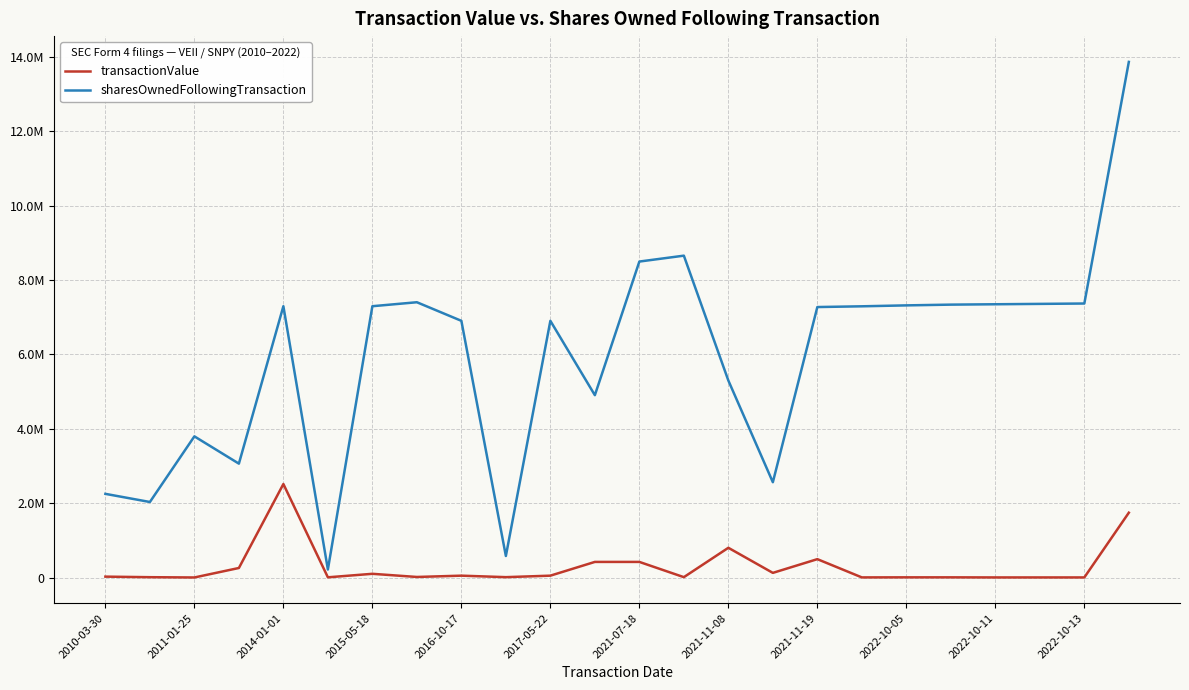

At which label does transactionValue reach its peak?

2014-01-01